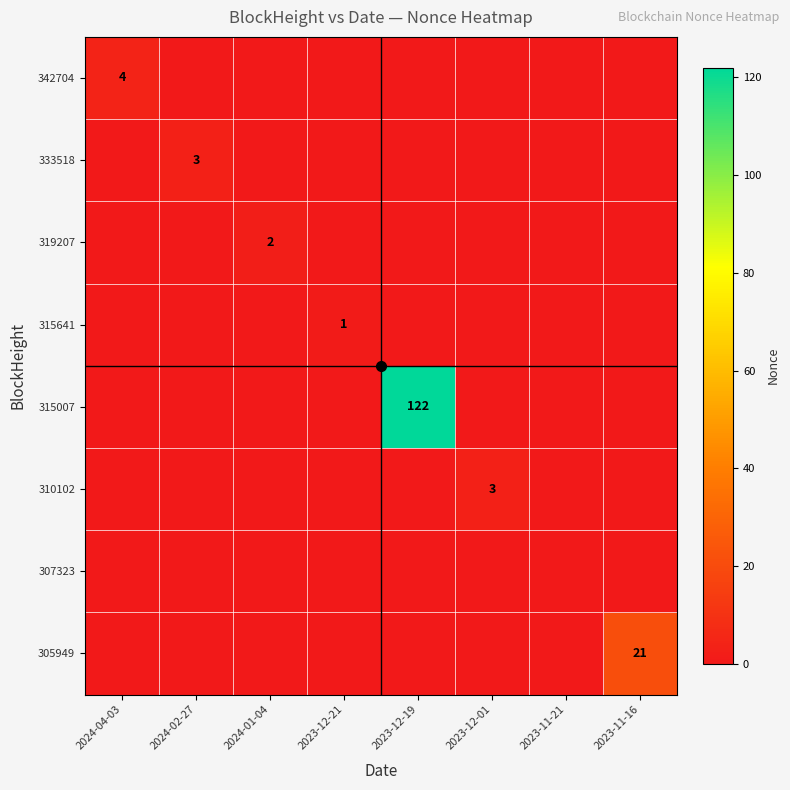

Which has a higher value, 2024-01-04 or 2023-12-21?

2024-01-04